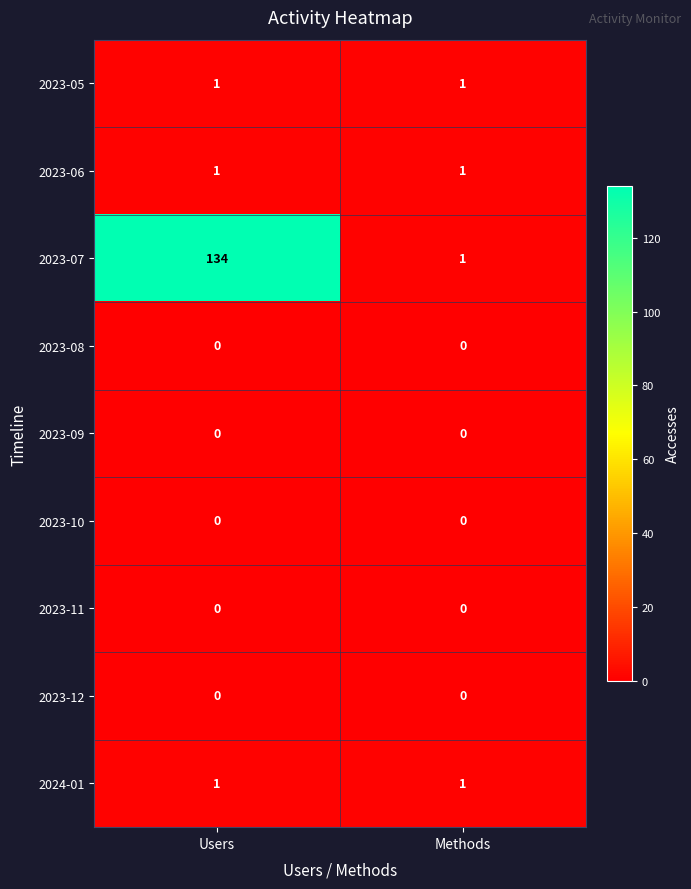

Between Users and Methods, which series saw the biggest shift?

2023-07